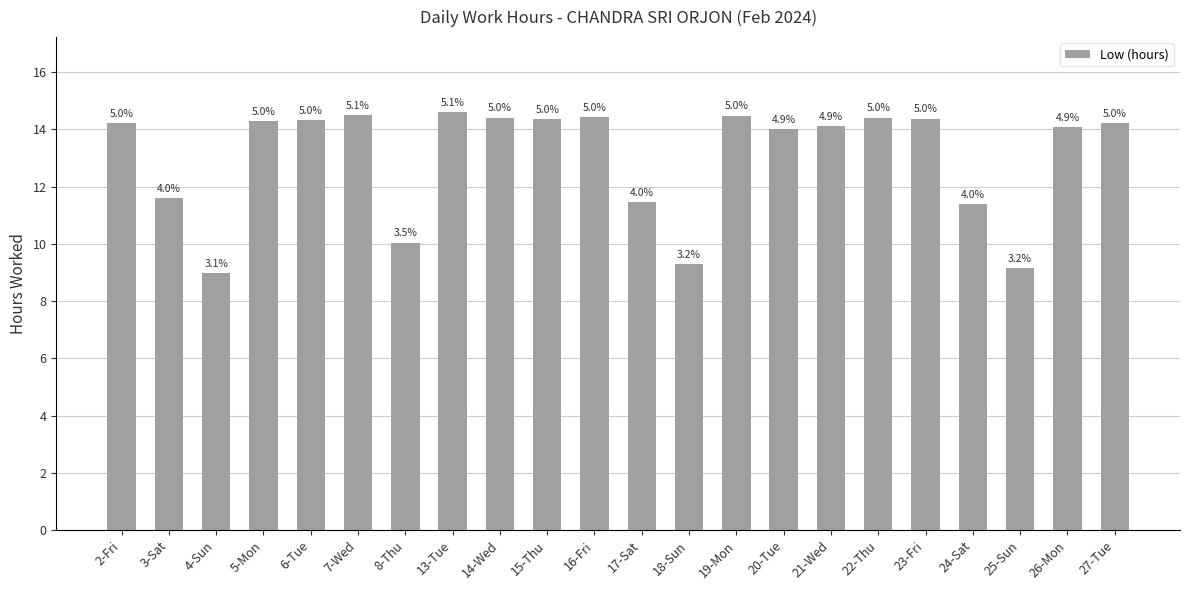

At which label does the data first exceed 14?

2-Fri